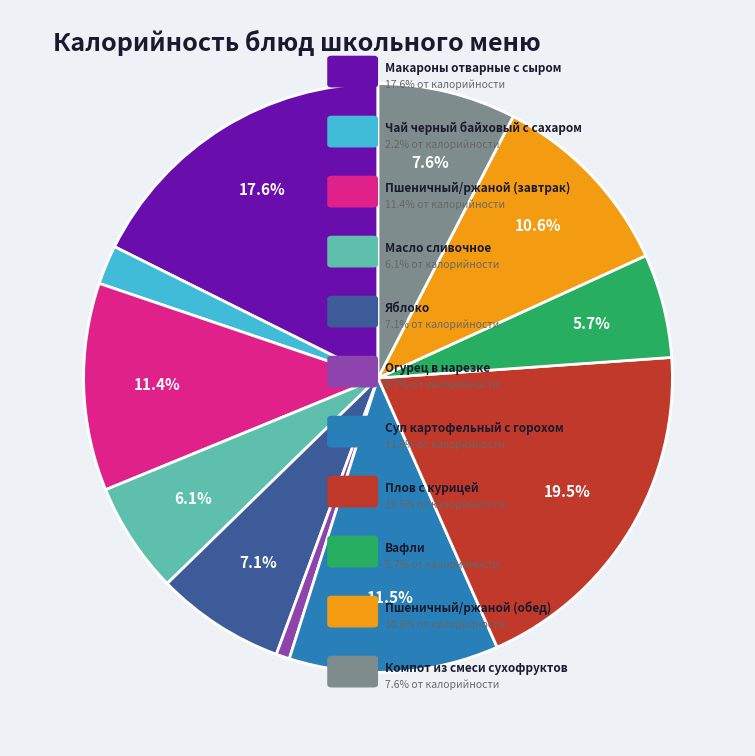

How many segments does this pie chart have?

11